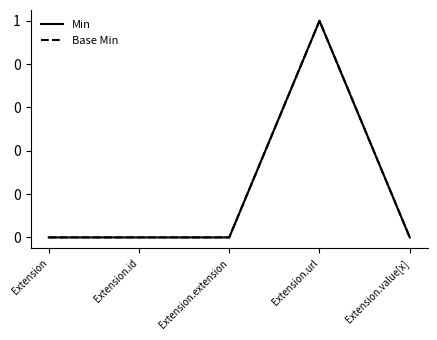

True or false: Base Min and Min cross at least once.

False